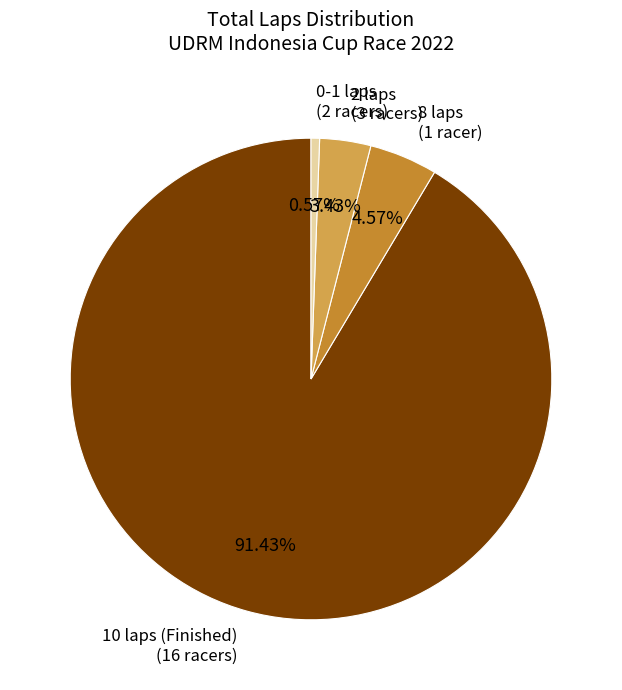

How many segments does this pie chart have?

4